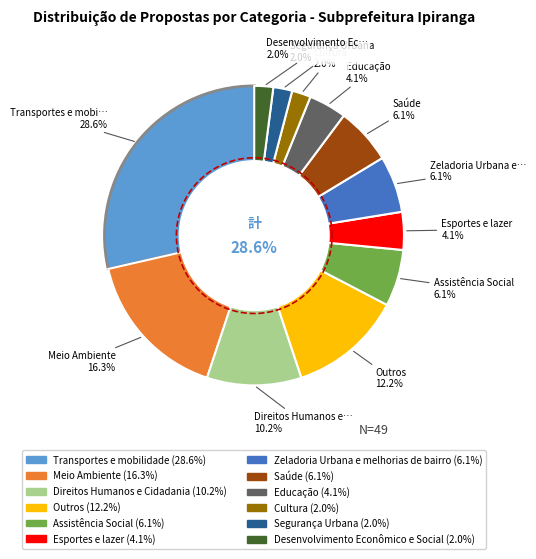

How many slices are in this pie chart?

12